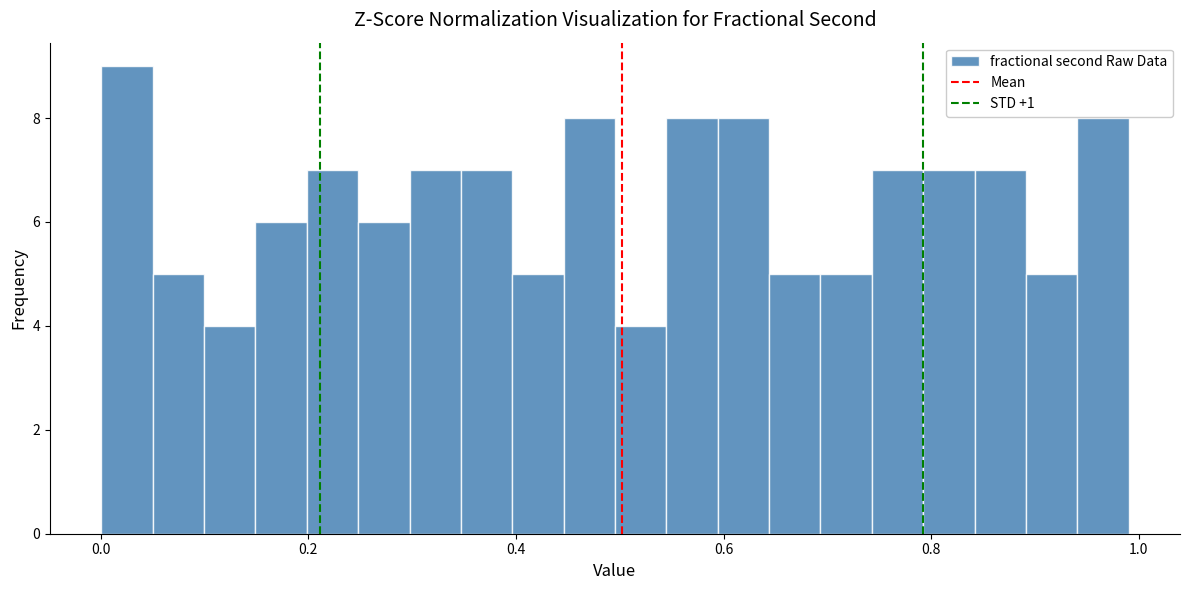

Around what value on the x-axis is the tallest bar? Give the approximate position of its centre, as read against the axis.

0.02